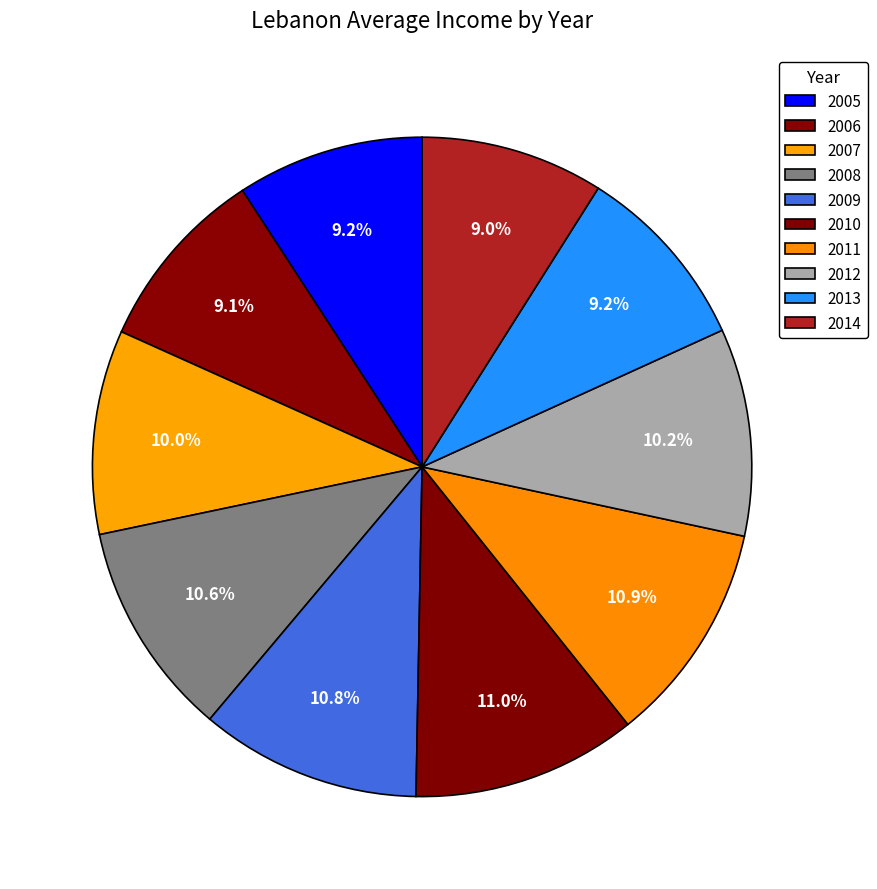

To the nearest percent, what is the average slice percentage?

10%